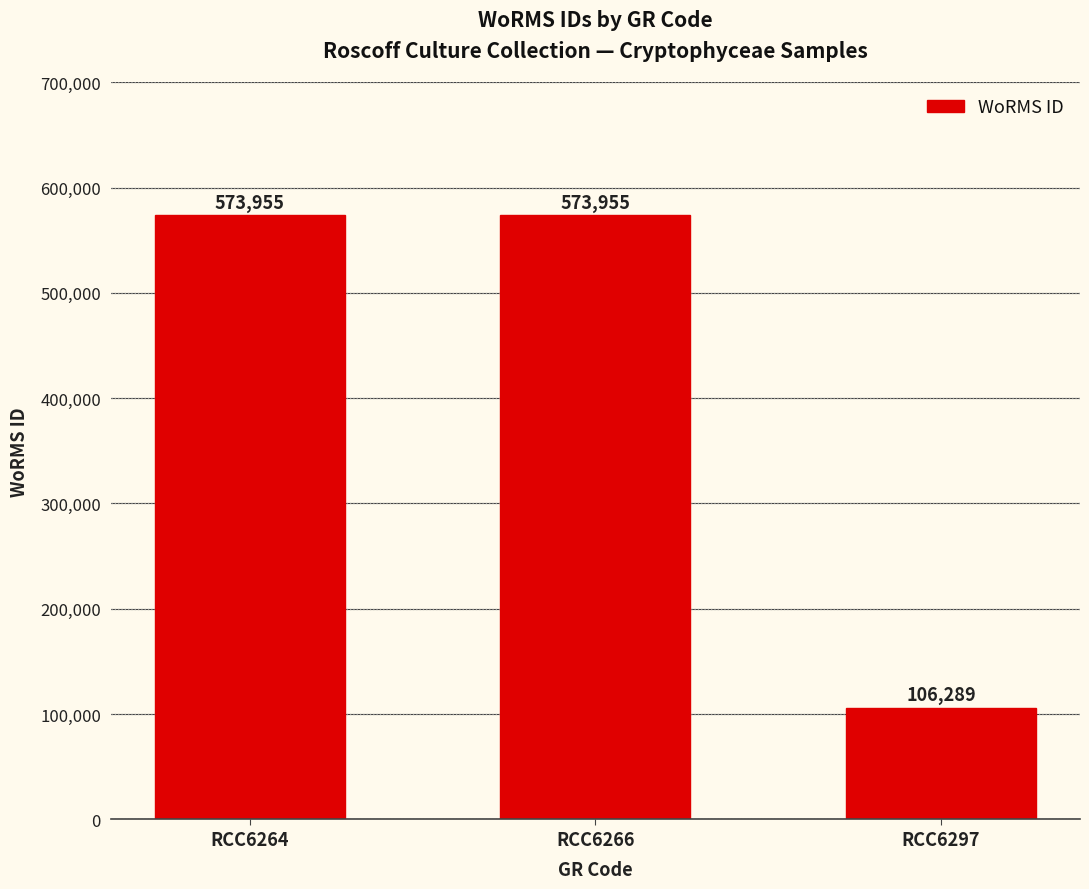

What is the greatest value displayed?

573955